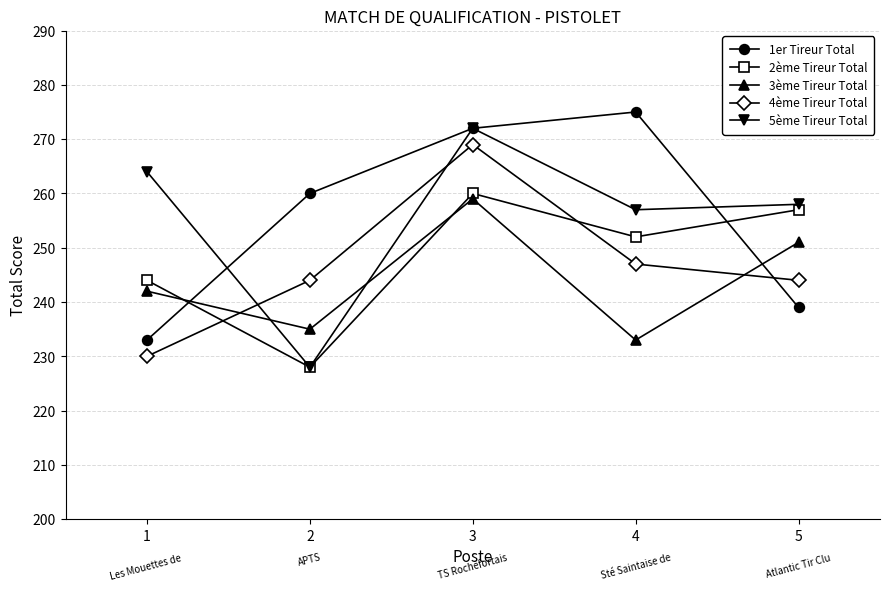

Reading left to right, extract all data points from this chart.

1er Tireur Total: 233	260	272	275	239
2ème Tireur Total: 244	228	260	252	257
3ème Tireur Total: 242	235	259	233	251
4ème Tireur Total: 230	244	269	247	244
5ème Tireur Total: 264	228	272	257	258